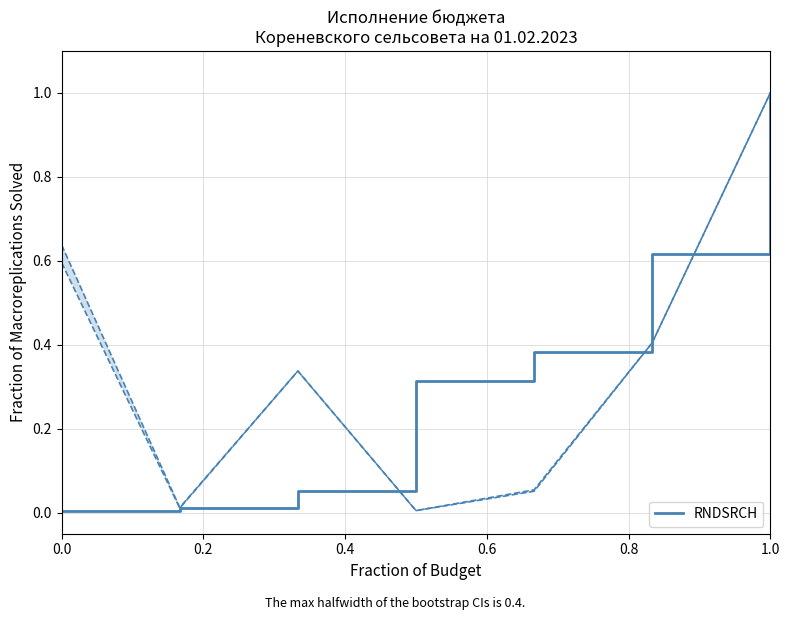

At which label does RNDSRCH reach its peak?

1.0